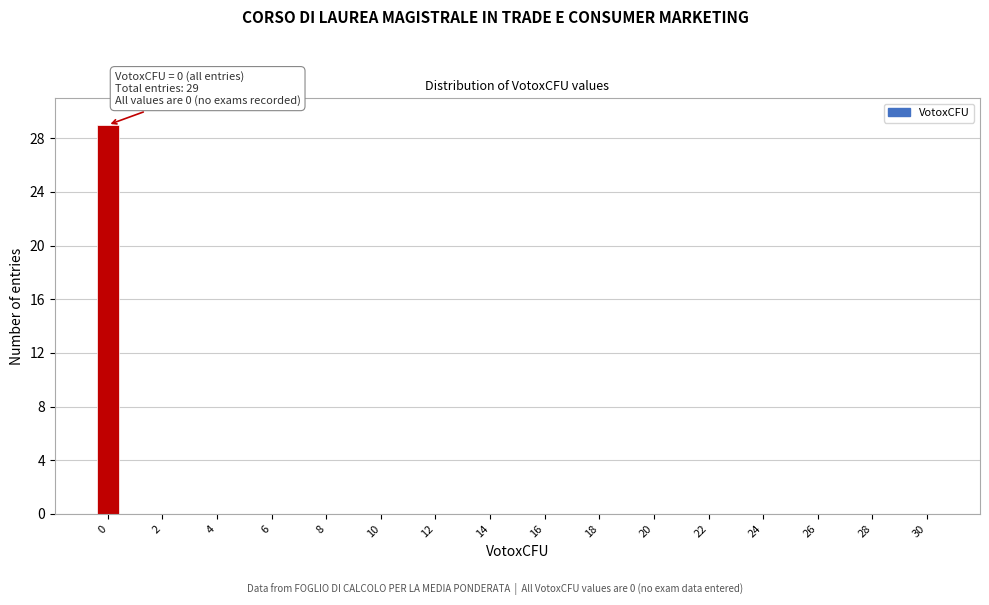

Over which range of the x-axis is the bar tallest?

-0.5 to 0.5